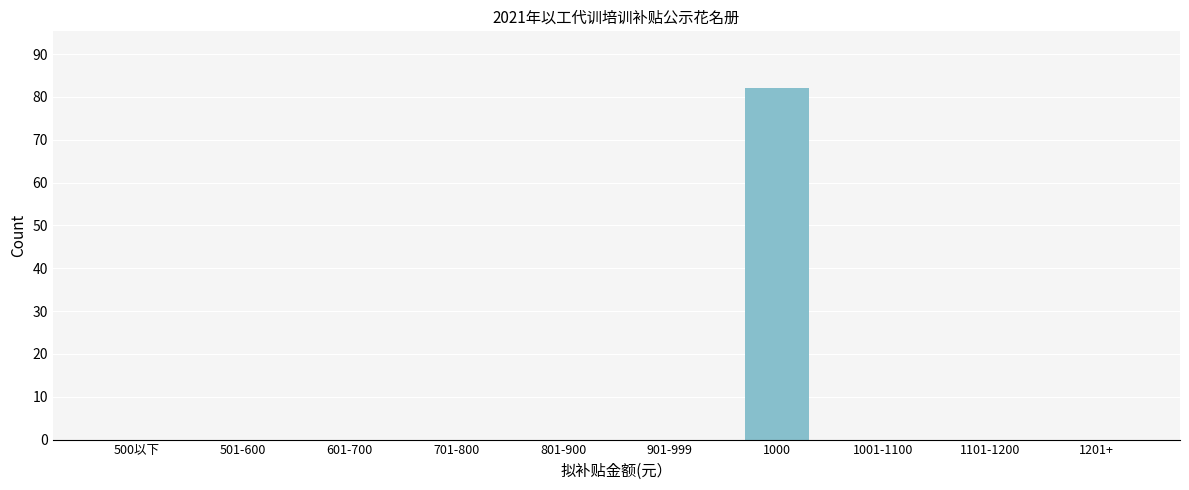

Reading left to right, list all the values displayed in this chart.

500以下=0	501-600=0	601-700=0	701-800=0	801-900=0	901-999=0	1000=82	1001-1100=0	1101-1200=0	1201+=0